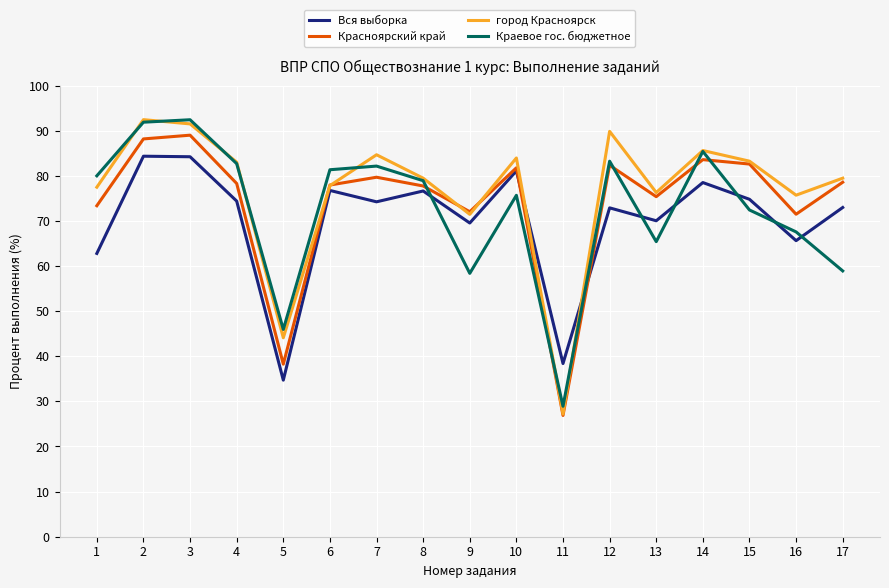

What is the average value of the Красноярский край series?

74.0